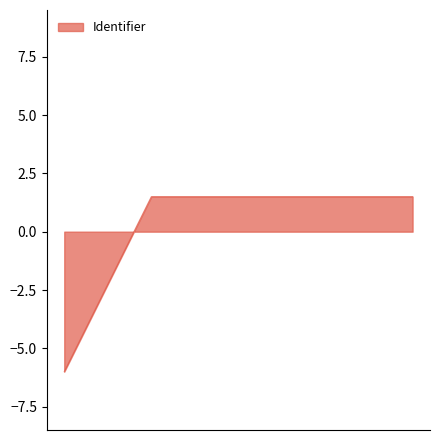

What is the minimum value shown in the chart?

-6.0